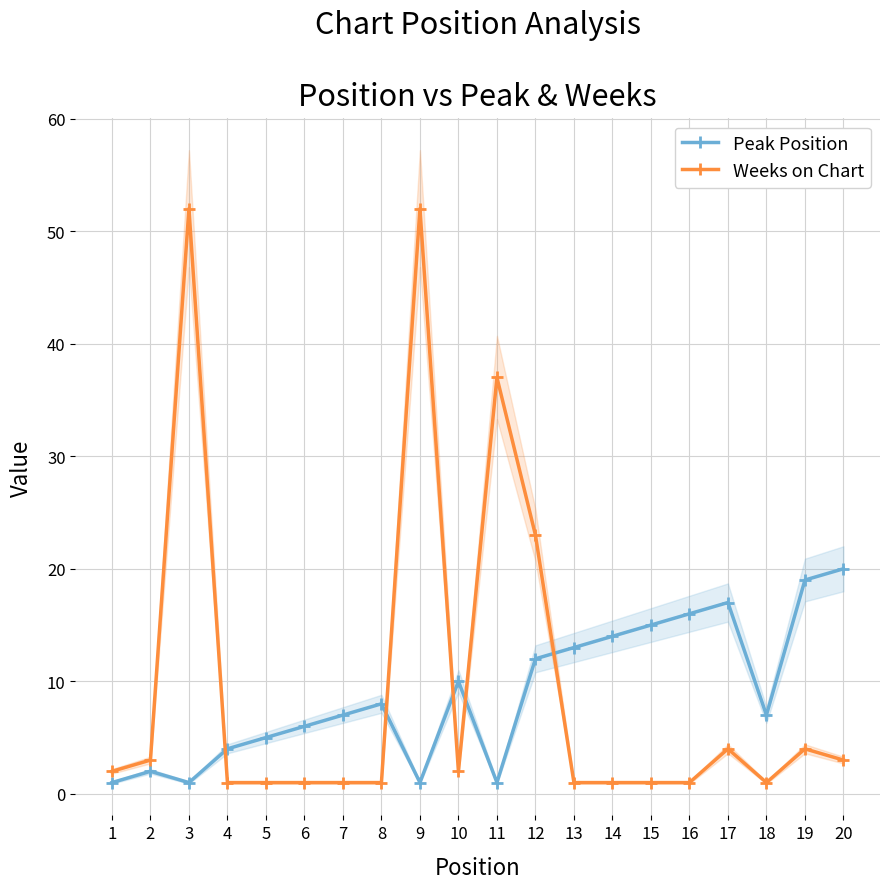

Which series ends up on top after the final intersection of Weeks on Chart and Peak Position?

Peak Position